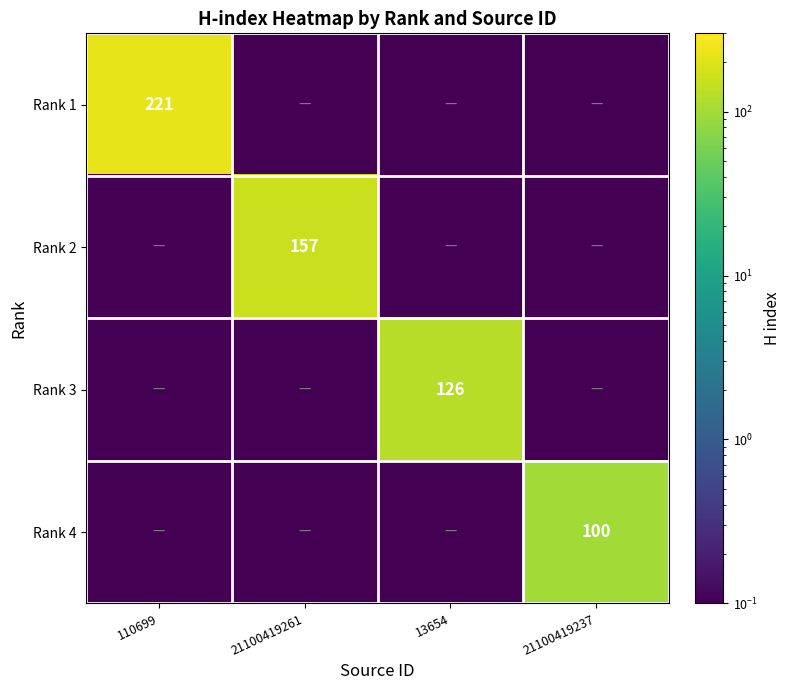

The value of Rank 1 at 13654 is 0.0. True or false?

False